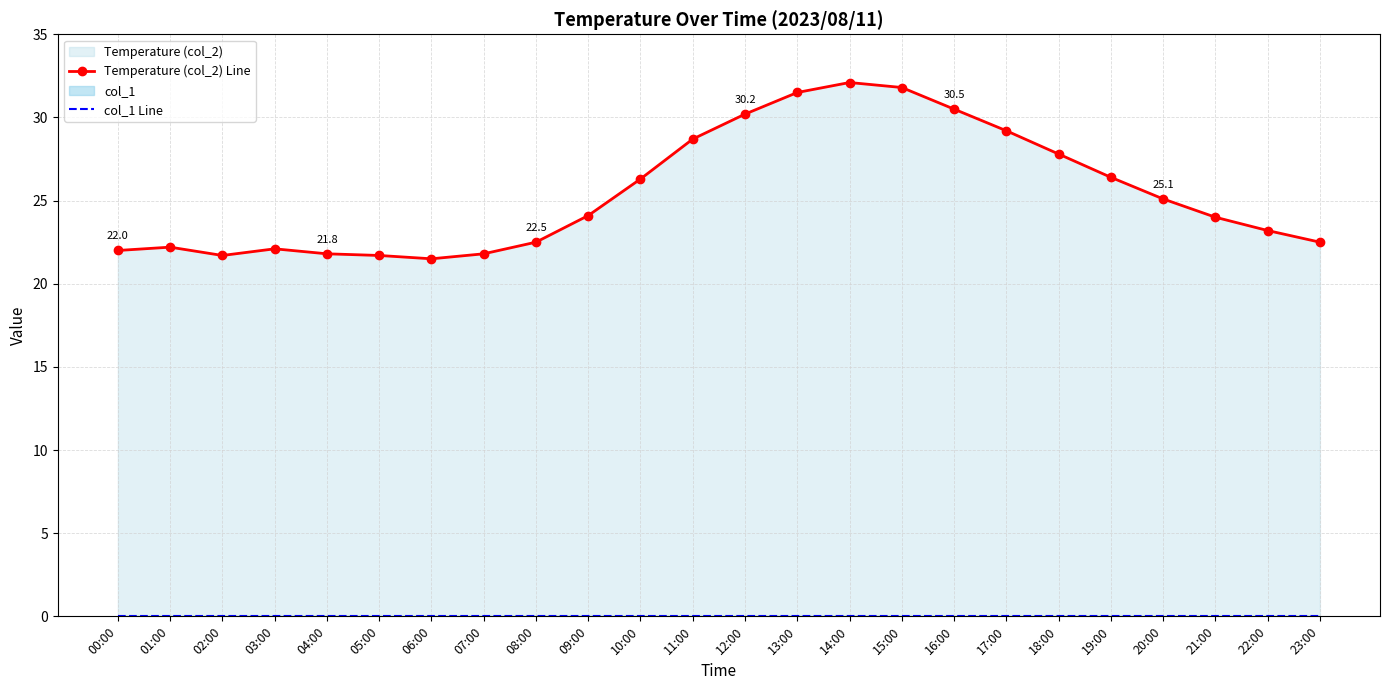

Reading left to right, extract all data points from this chart.

Temperature (col_2) Line: 22.0	22.2	21.7	22.1	21.8	21.7	21.5	21.8	22.5	24.1	26.3	28.7	30.2	31.5	32.1	31.8	30.5	29.2	27.8	26.4	25.1	24.0	23.2	22.5
col_1 Line: 0.0	0.0	0.0	0.0	0.0	0.0	0.0	0.0	0.0	0.0	0.0	0.0	0.0	0.0	0.0	0.0	0.0	0.0	0.0	0.0	0.0	0.0	0.0	0.0